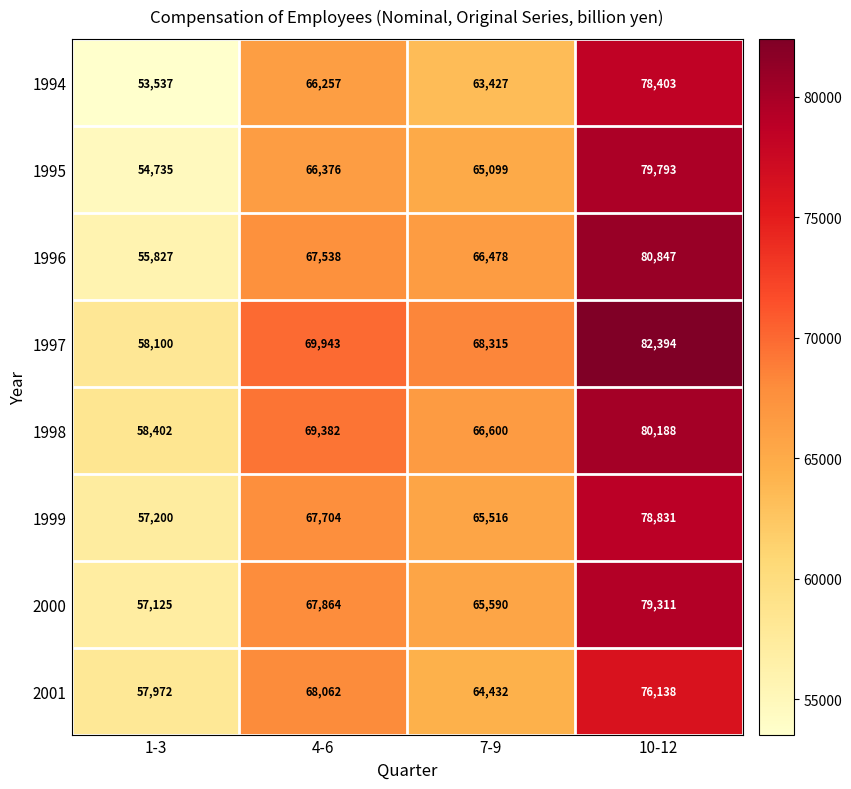

What is the total value across all series at 4-6?

543126